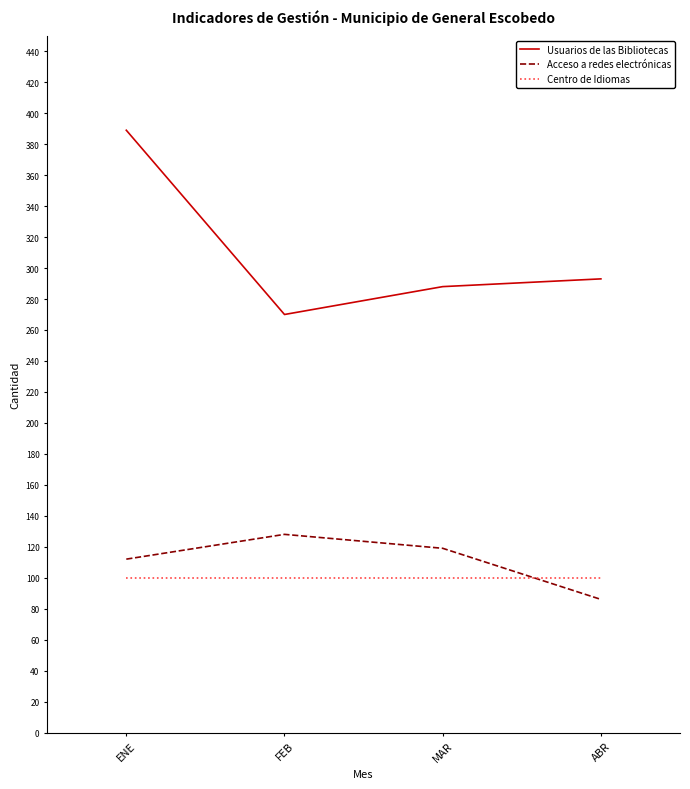

What is the total value across all series at ENE?

601